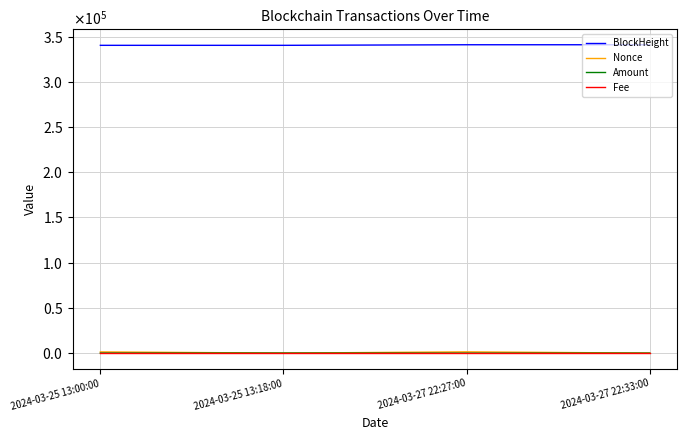

What are all the series names shown in the legend?

BlockHeight, Nonce, Amount, Fee